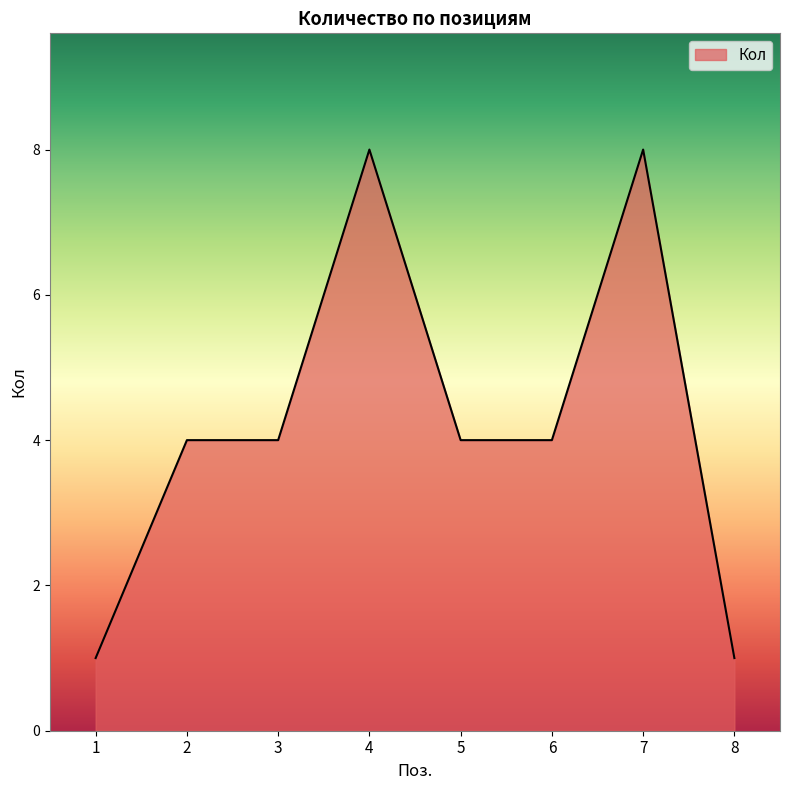

What is the sum of the values at 6 and 1?

5